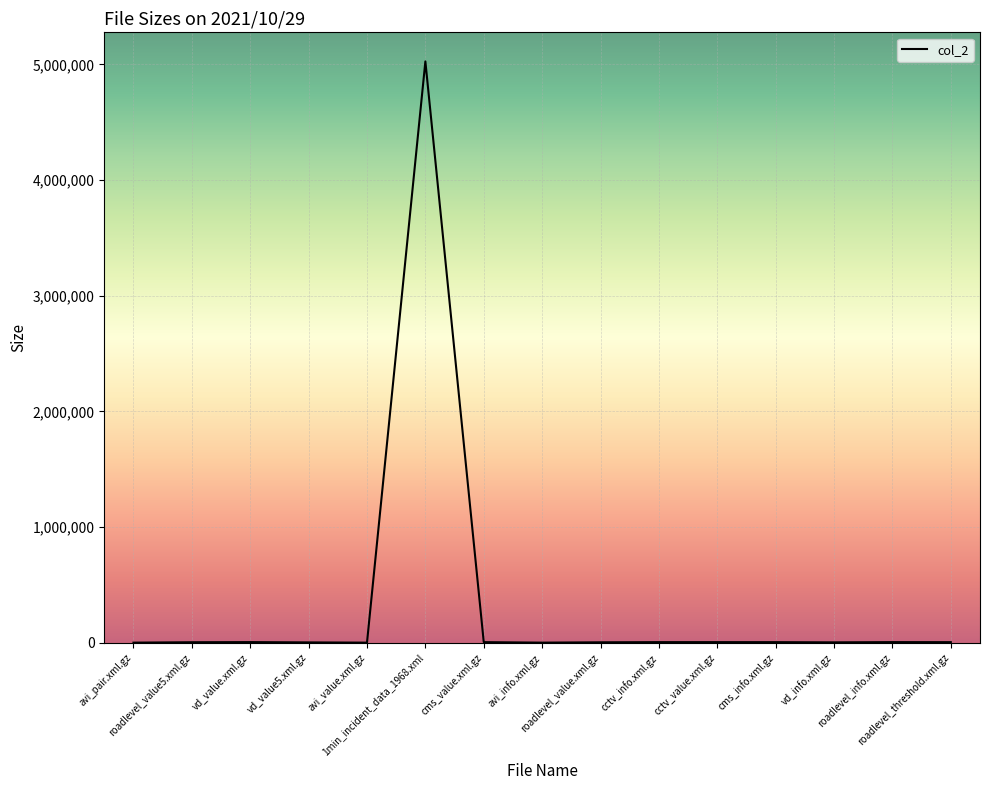

What is the difference between the maximum and minimum values?

5024134